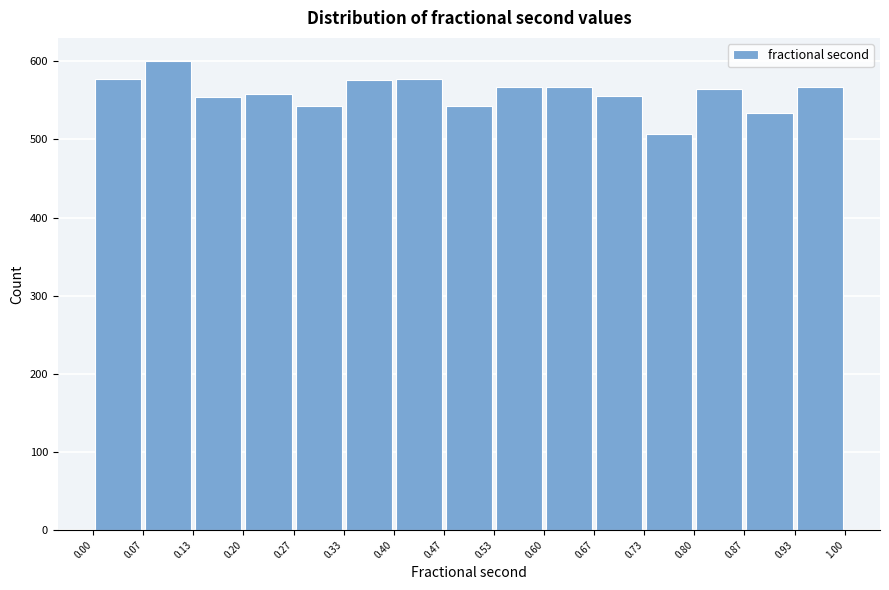

How tall is the bar that spans 0.67 to 0.73 on the x-axis? The values are not printed on the chart, so give them approximately, as read against the axis.

560